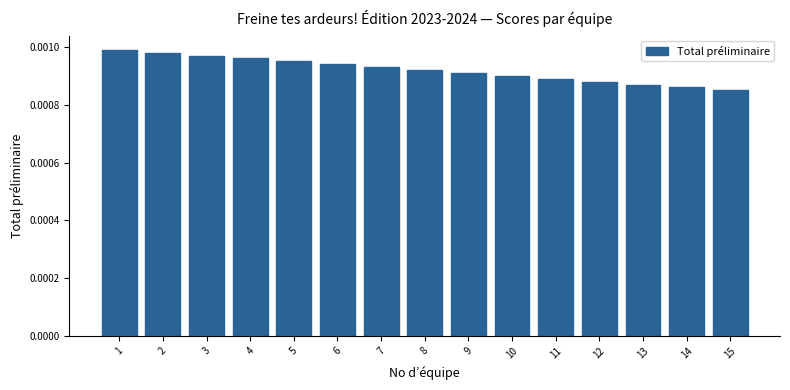

List the labels in order of value, smallest first.

15, 14, 13, 12, 11, 10, 9, 8, 7, 6, 5, 4, 3, 2, 1